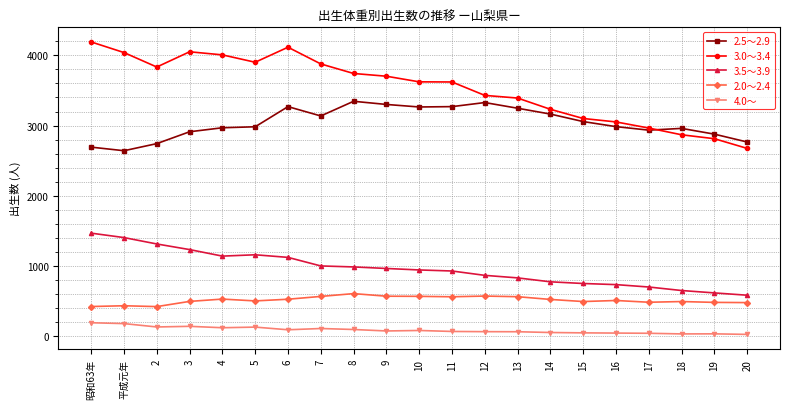

List the series in order of their peak value, highest first.

3.0～3.4, 2.5～2.9, 3.5～3.9, 2.0～2.4, 4.0～